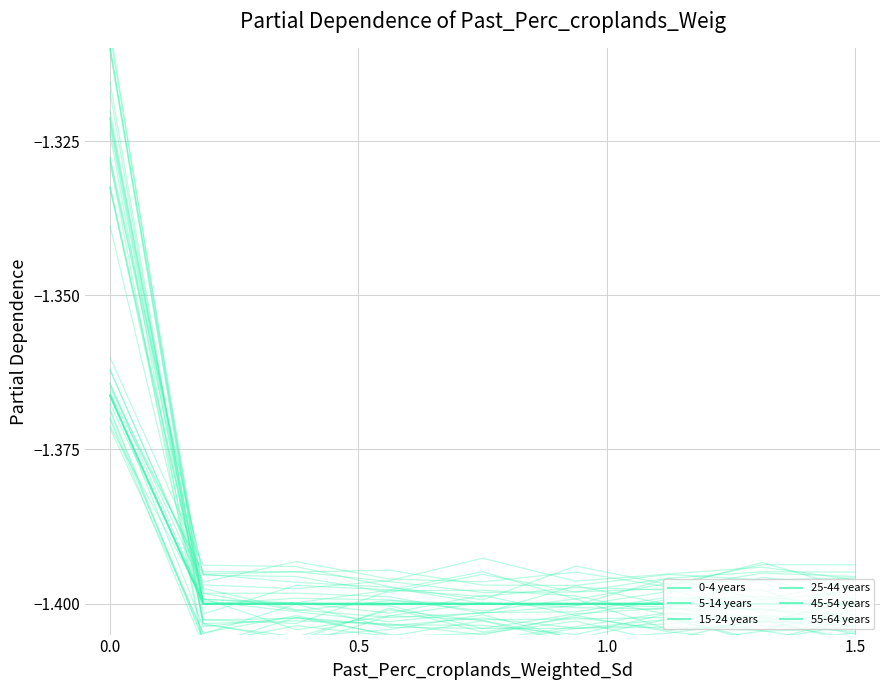

Which series has the largest range (max minus min)?

45-54 years